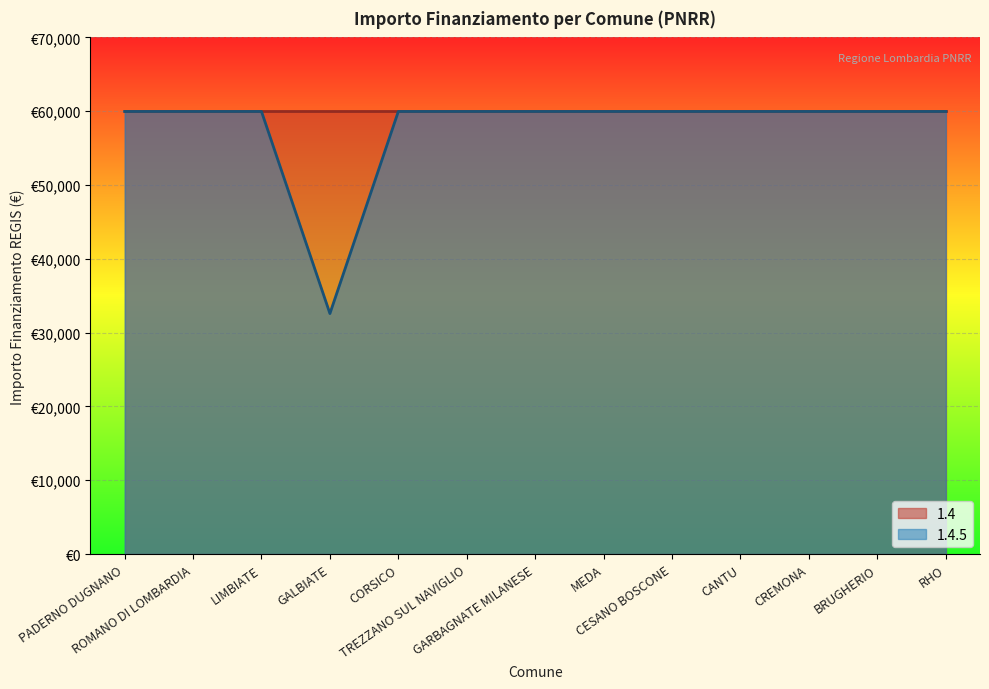

The chart shows a value of 59966 at RHO. True or false?

True